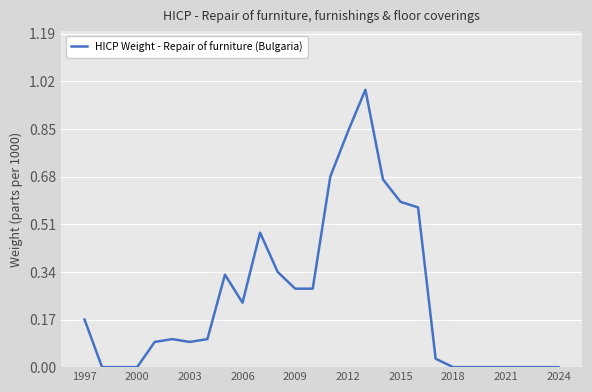

What is the maximum value shown in the chart?

1.0